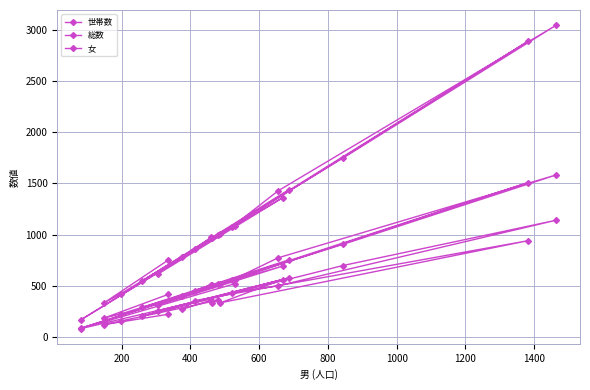

Reading left to right, list all the values displayed in this chart.

世帯数: 520	81	431	500	1141	698	203	577	255	561	333	940	354	268	359	327	358	155	119	221
総数: 1086	168	1079	1428	3048	1749	547	1441	617	1360	1003	2889	856	779	972	967	993	421	331	750
女: 557	86	557	773	1584	905	288	754	310	692	516	1508	444	404	512	503	514	224	183	415